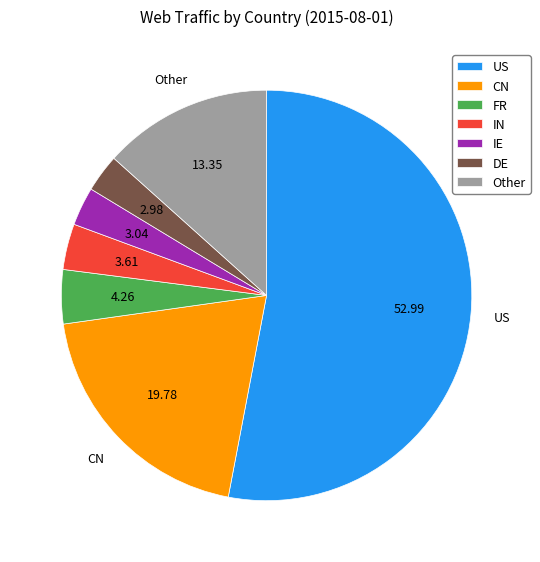

Is it true that CN is 20% of the pie?

True